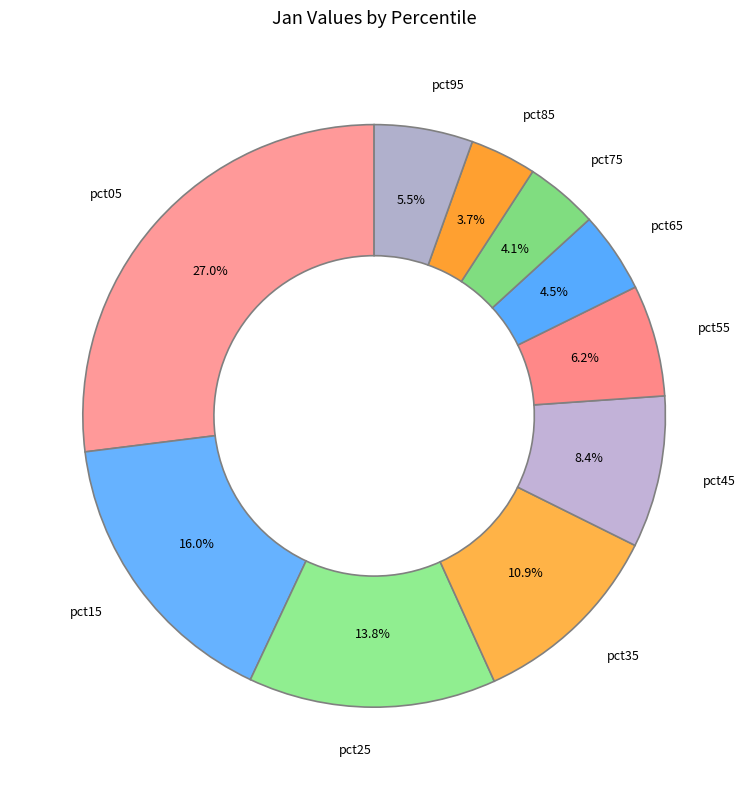

How many segments does this pie chart have?

10